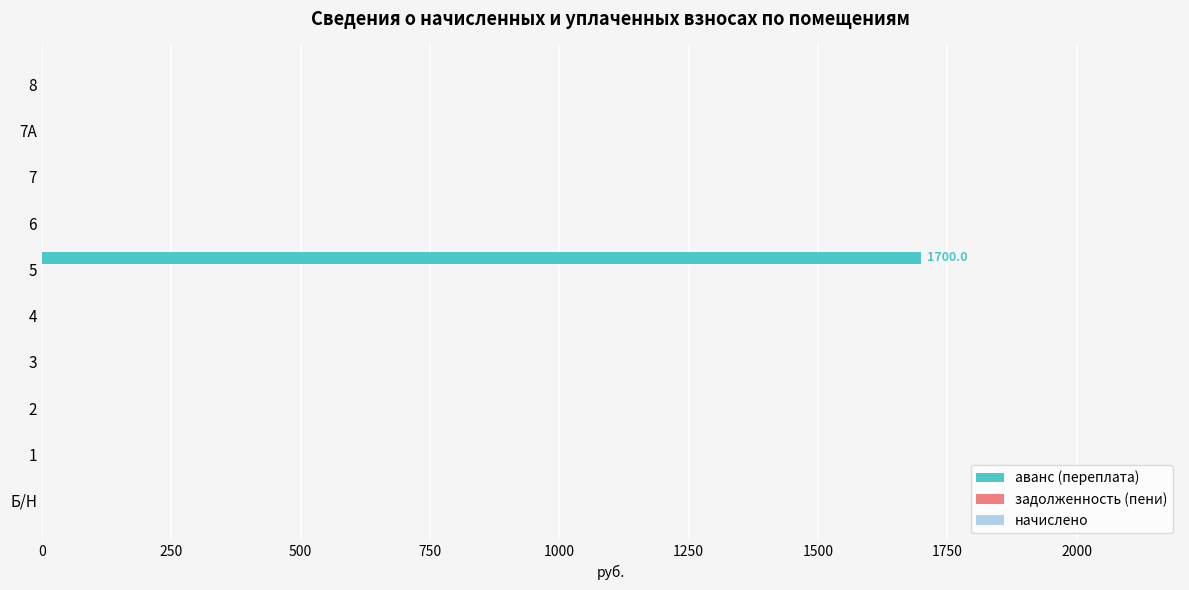

What is the maximum value shown in the chart?

1700